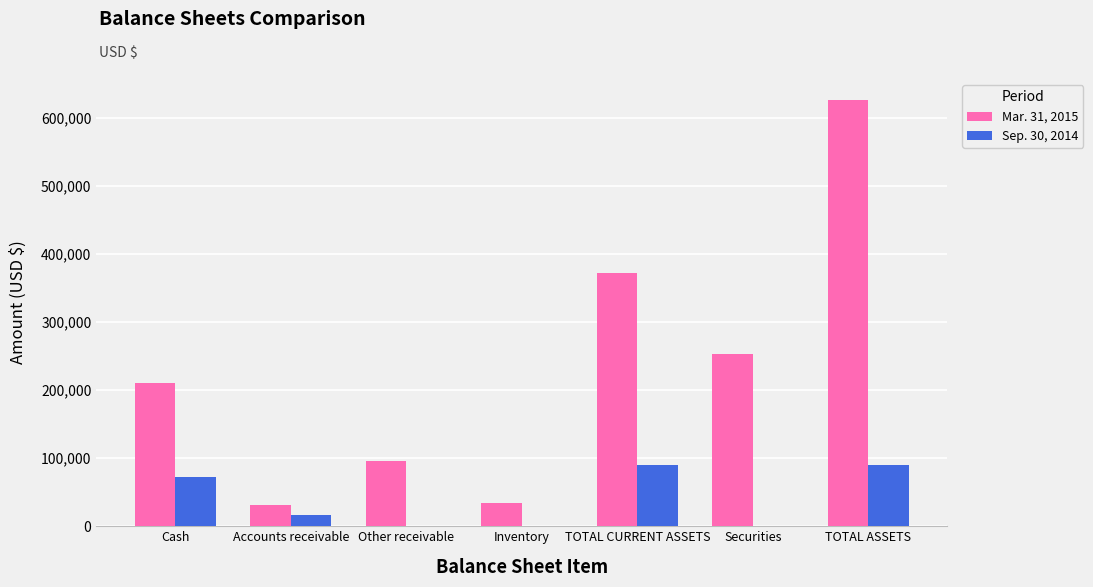

What are all the series names shown in the legend?

Mar. 31, 2015, Sep. 30, 2014